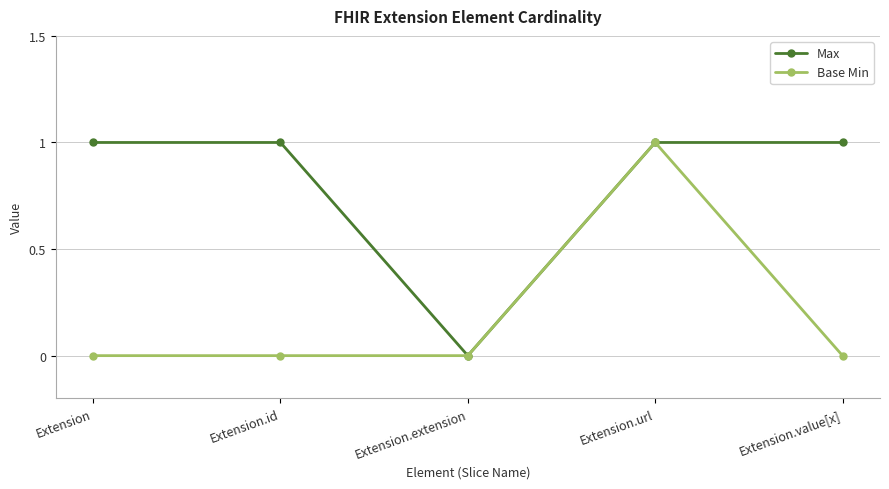

In Max, how many points are lower than both neighbors (excluding endpoints)?

1